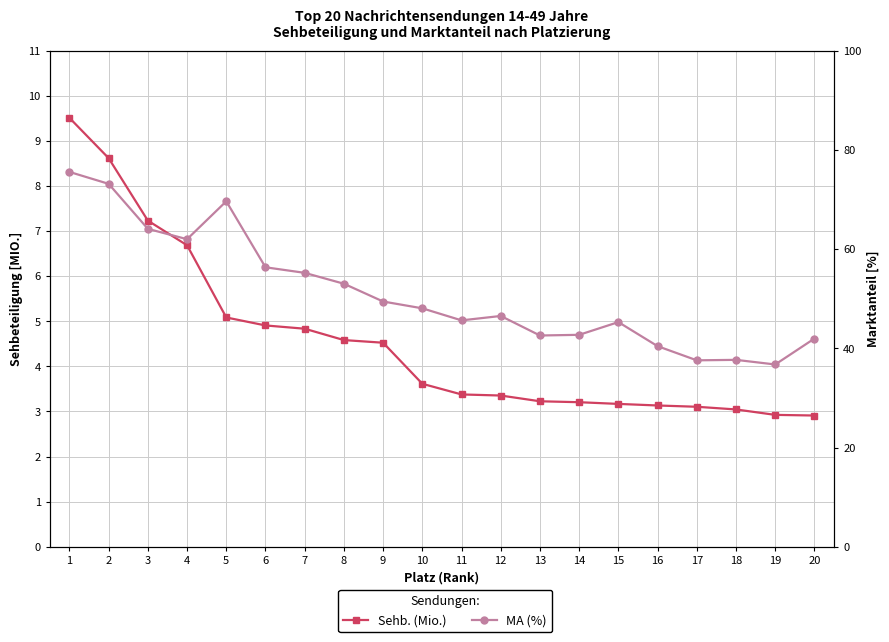

True or false: Sehb. (Mio.) and MA (%) cross at least once.

False